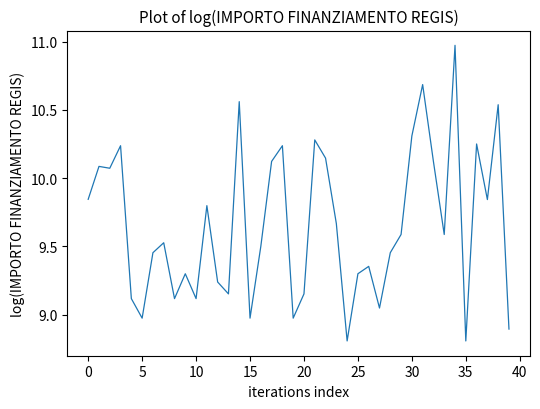

What is the difference between the maximum and minimum values?

2.2